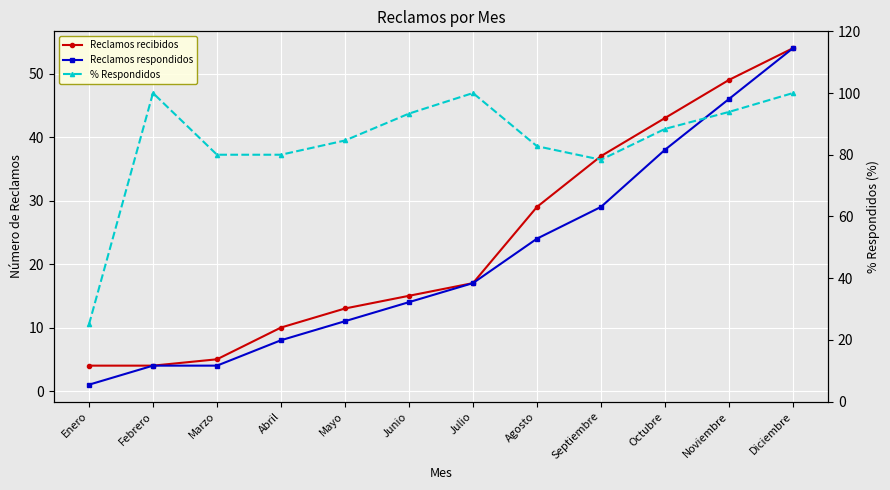

What is the greatest value displayed?

100.0